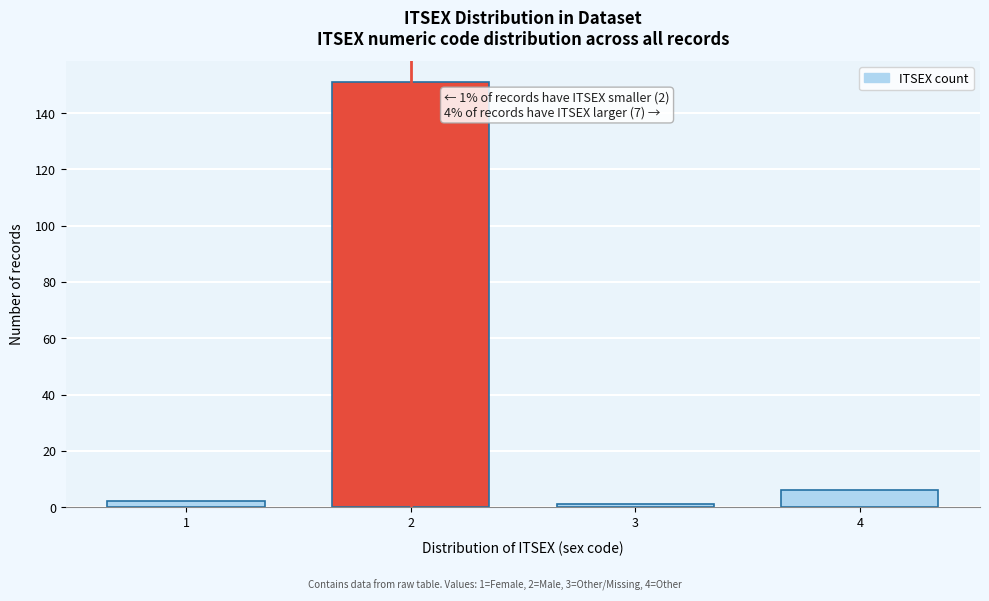

Reading left to right, extract all data points from this chart.

2	151	1	6